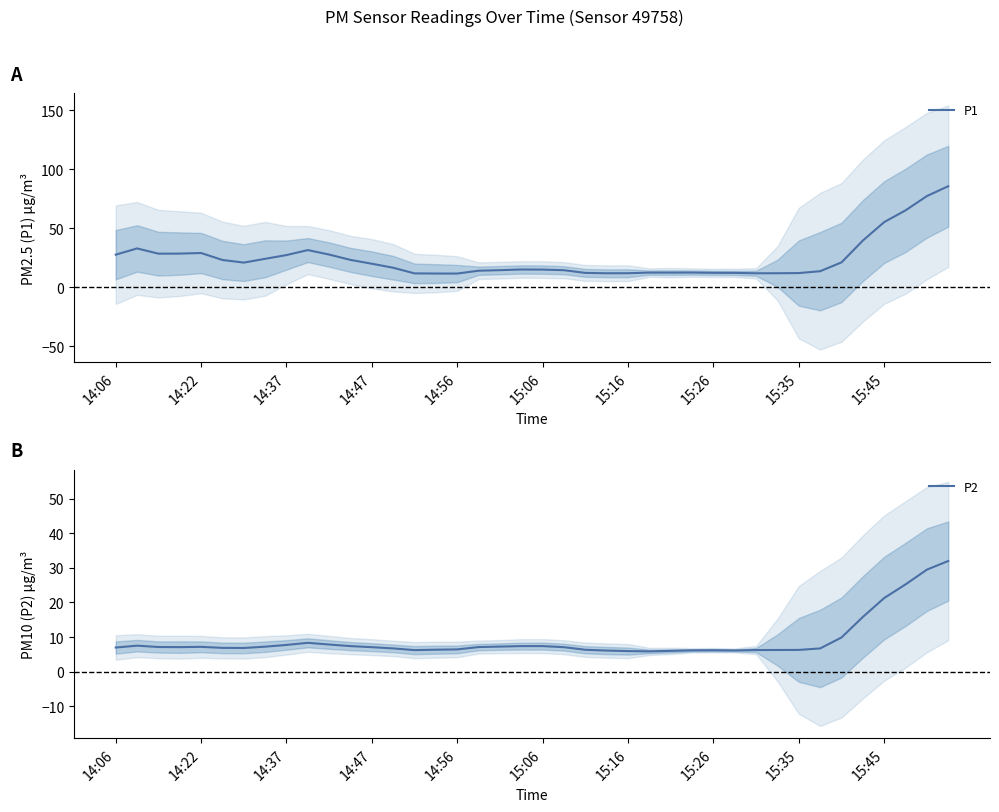

What is the minimum value for P1?

11.6